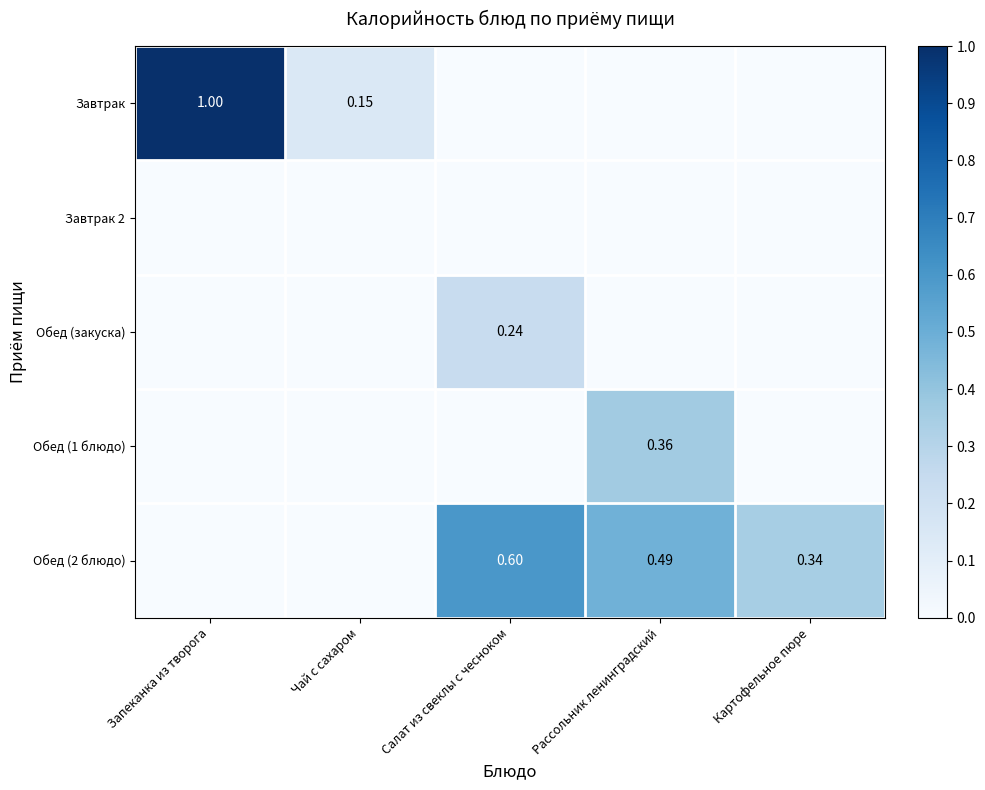

Is the value of Завтрак 2 at Рассольник ленинградский greater than the value of Обед (1 блюдо) at Чай с сахаром?

No